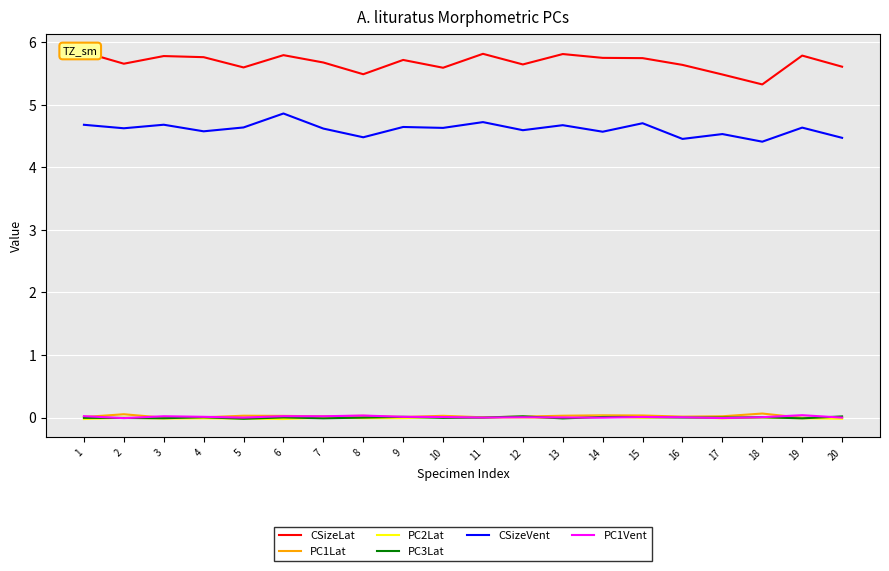

What is the total value across all series at 5?

10.2